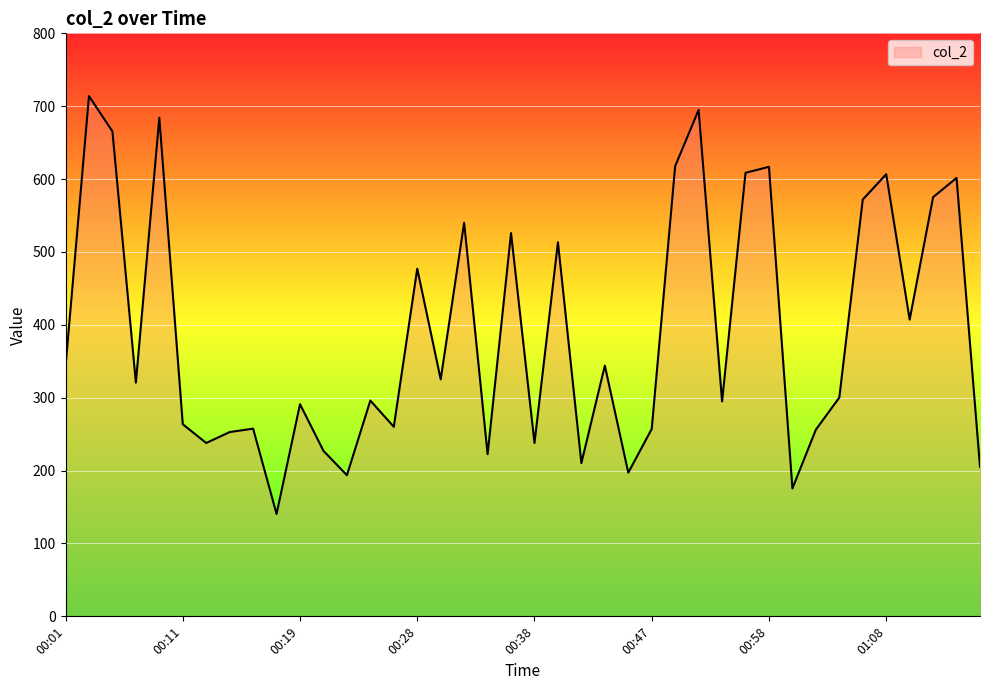

What is the maximum value shown in the chart?

713.9